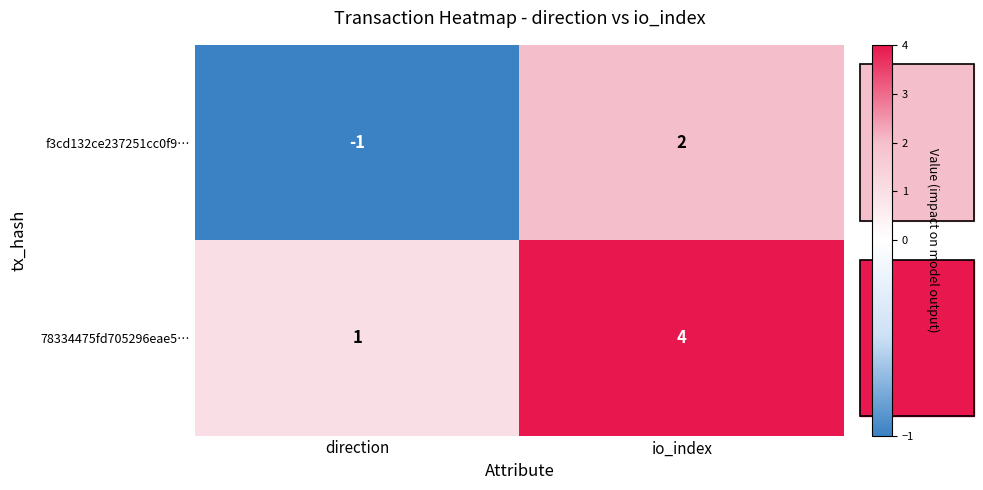

What is the sum of the 78334475fd705296eae5… values at direction and io_index?

5